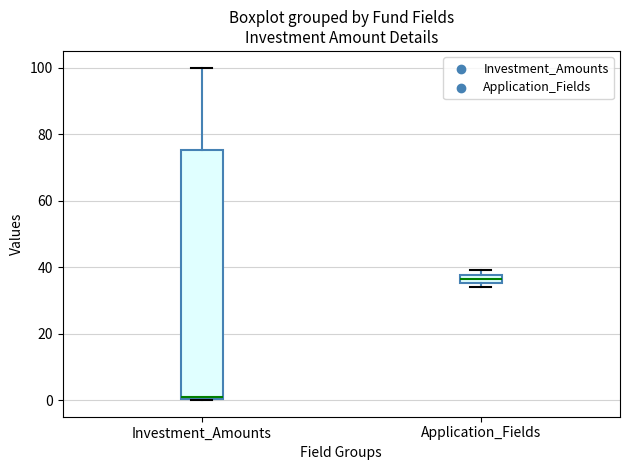

Comparing the boxes themselves (not the whiskers), which one is the tallest?

Investment_Amounts